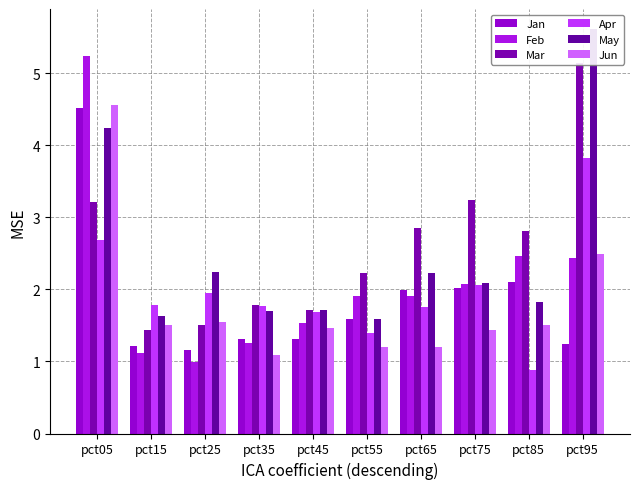

Does the chart contain stacked bars?

No